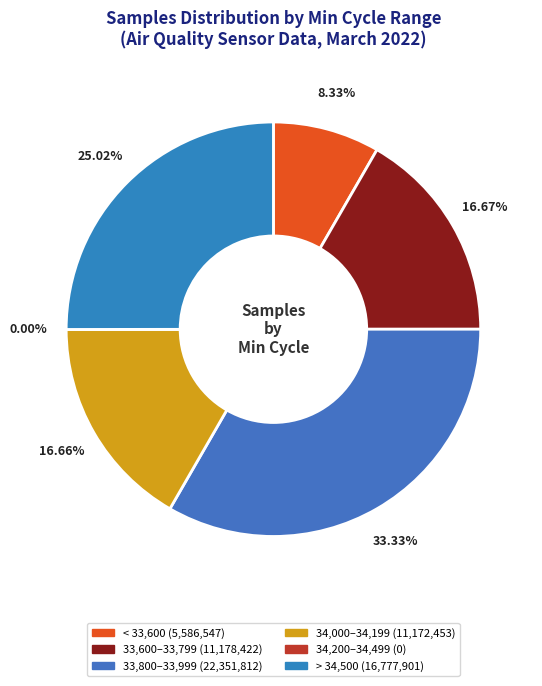

Is the sum of 32 and 32 greater than half?

No